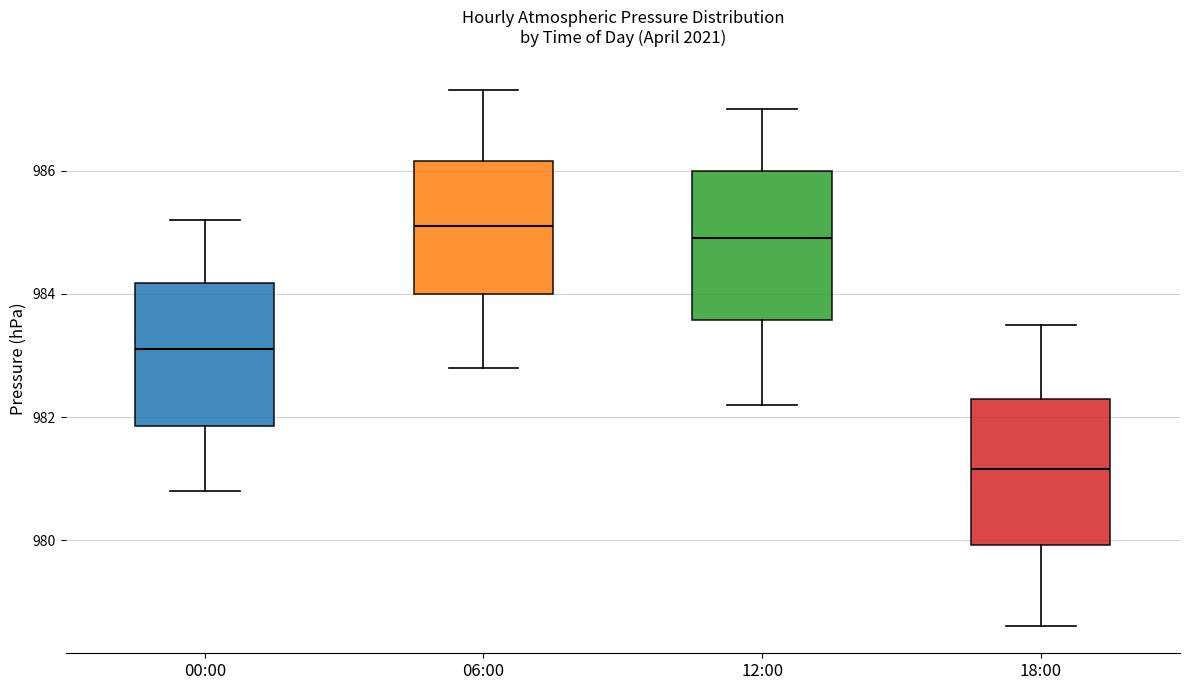

Reading left to right, transcribe this box plot: for each box, give where its median line is, the range the box spans, and where its two whiskers end, as read against the y-axis. The values are not printed on the chart, so give them approximately, as read against the axis.

00:00: median 983.2, box 981.8 to 984.2, whiskers 980.8 to 985.2
06:00: median 985.2, box 984.0 to 986.2, whiskers 982.8 to 987.4
12:00: median 985.0, box 983.6 to 986.0, whiskers 982.2 to 987.0
18:00: median 981.2, box 980.0 to 982.4, whiskers 978.6 to 983.6